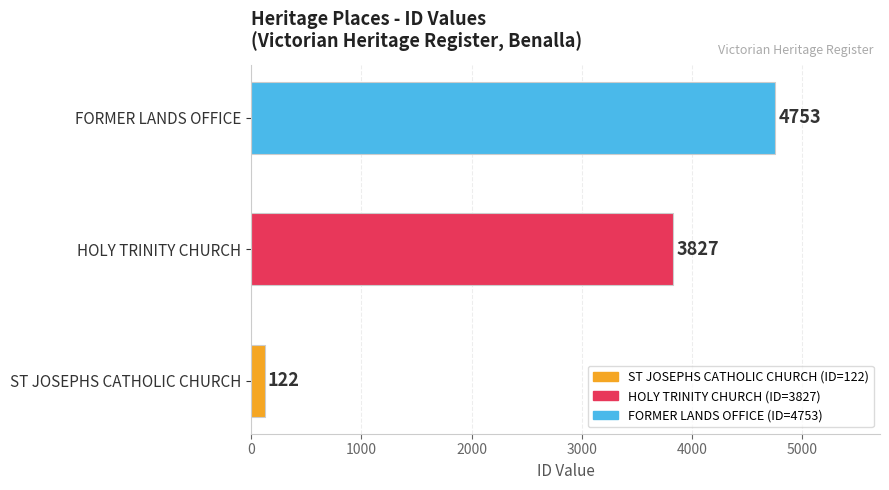

What is the change in value from ST JOSEPHS CATHOLIC CHURCH to FORMER LANDS OFFICE?

+4631